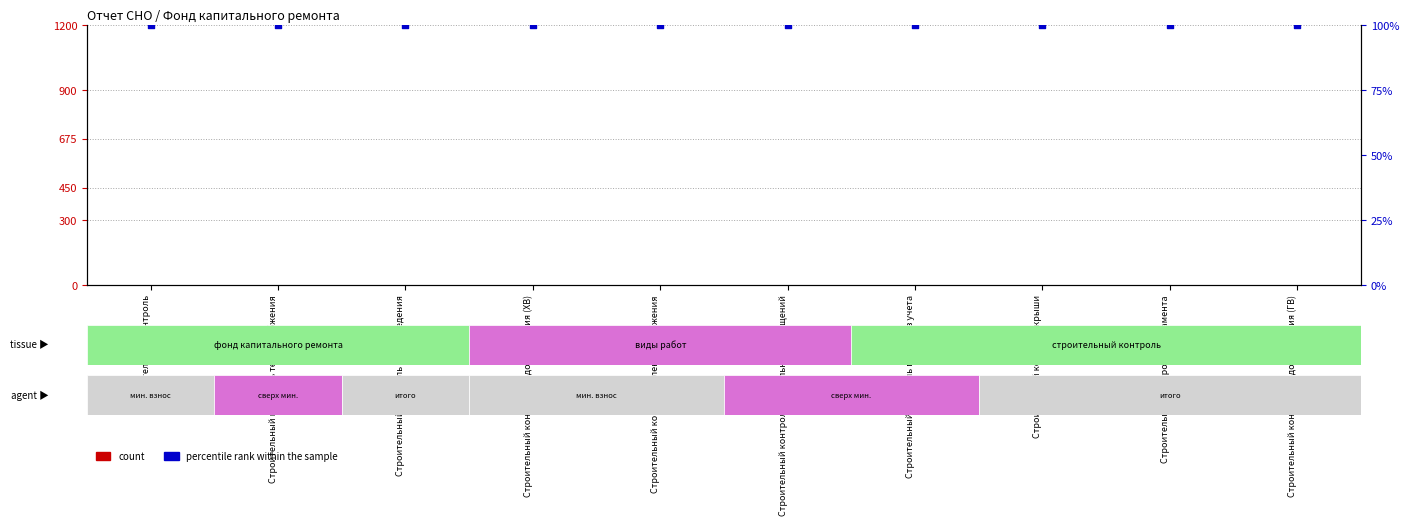

What is the total value across all series at Строительный контроль?

100